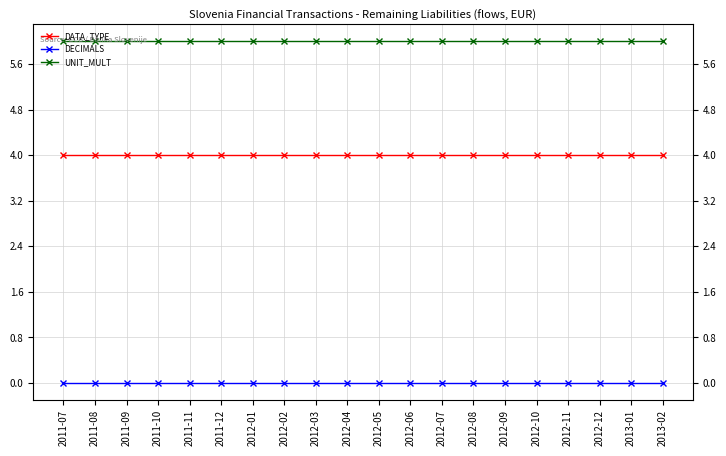

Which series has the largest total across all categories?

UNIT_MULT